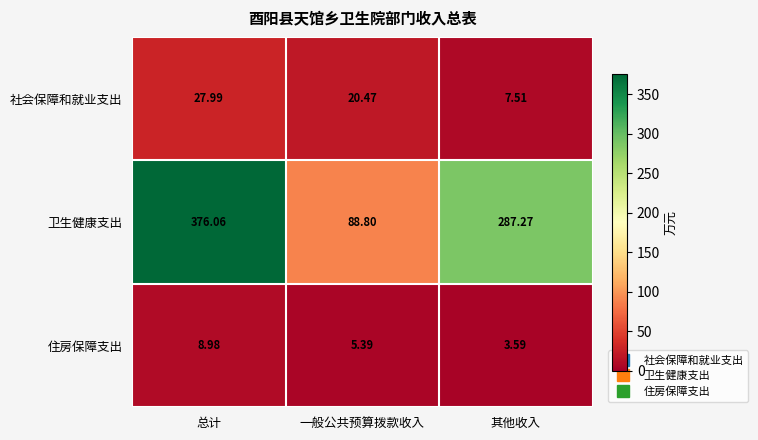

Which label corresponds to the largest value in the chart?

总计